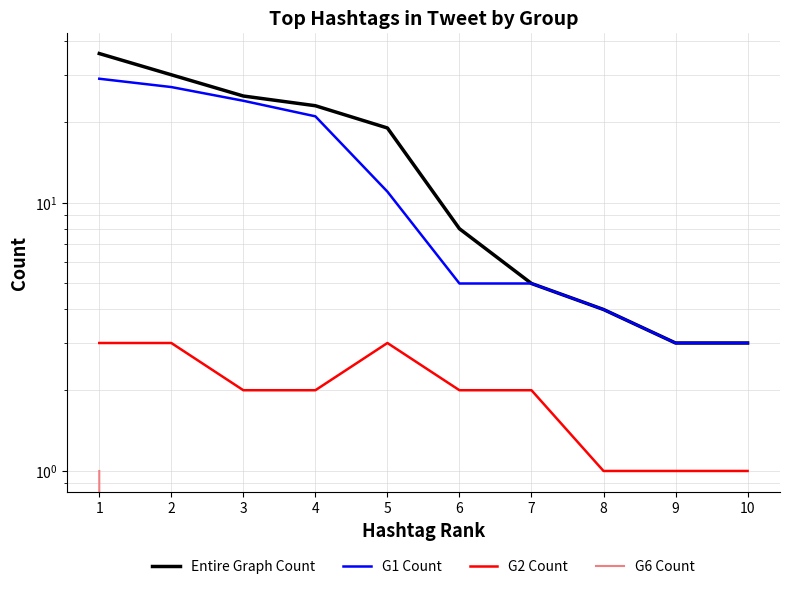

Is this an area chart (filled region under the line)?

No